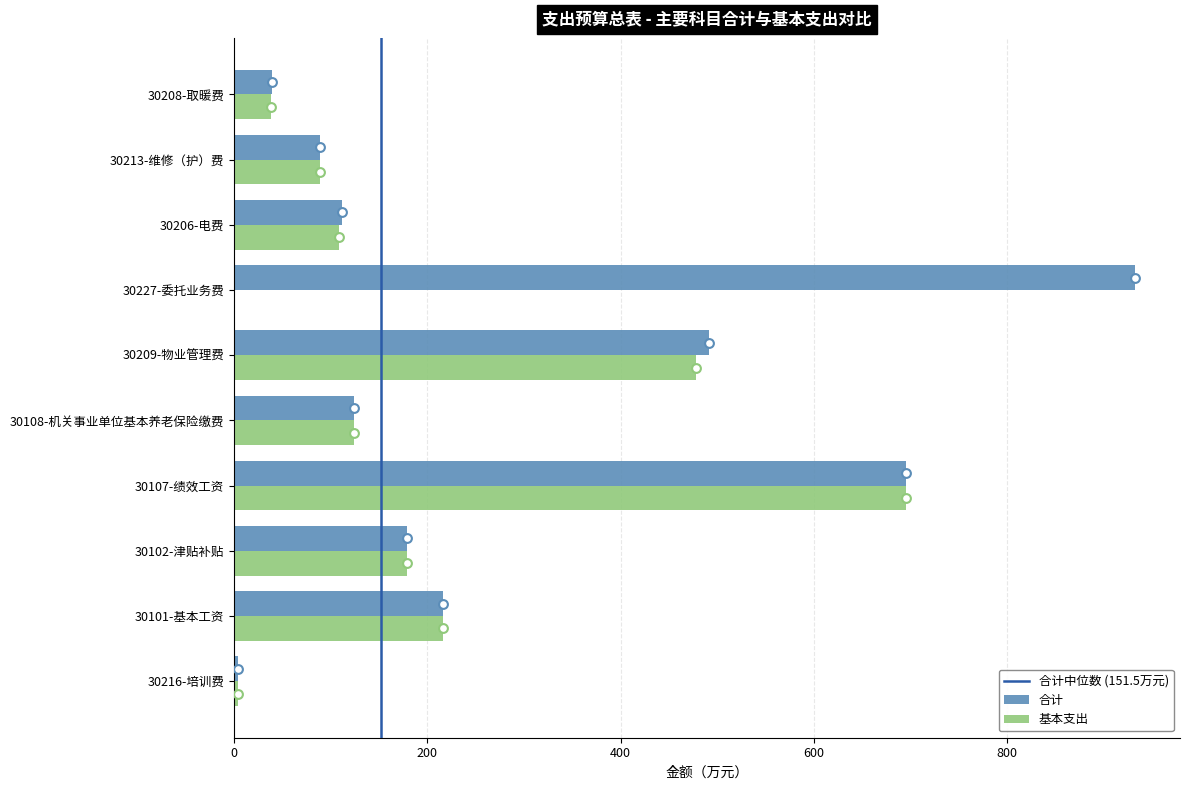

Is the value of 合计 at 30107-绩效工资 greater than the value of 基本支出 at 30206-电费?

Yes